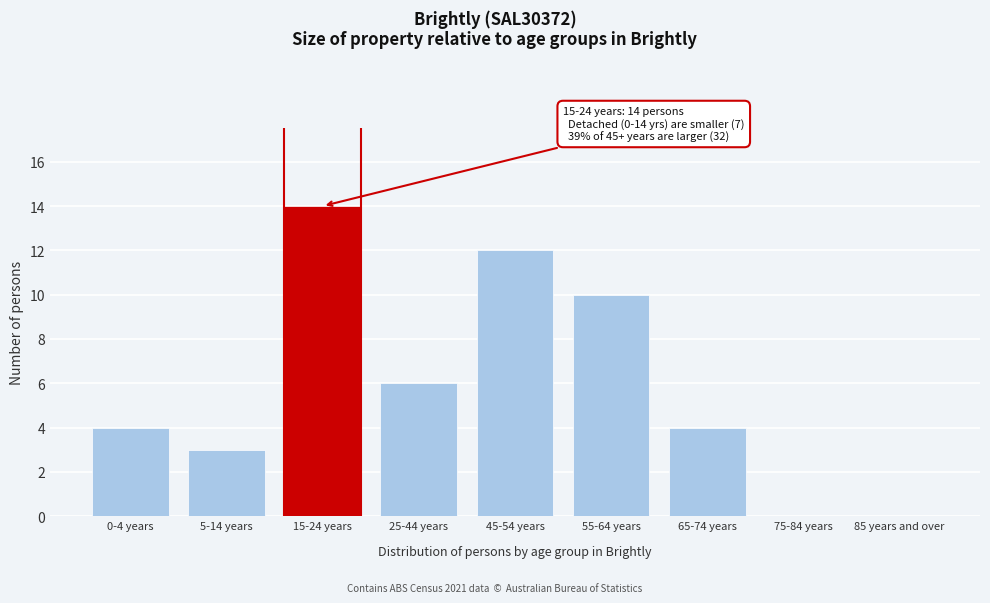

Reading left to right, what are all the values shown in this chart?

0-4 years=4	5-14 years=3	15-24 years=14	25-44 years=6	45-54 years=12	55-64 years=10	65-74 years=4	75-84 years=0	85 years and over=0